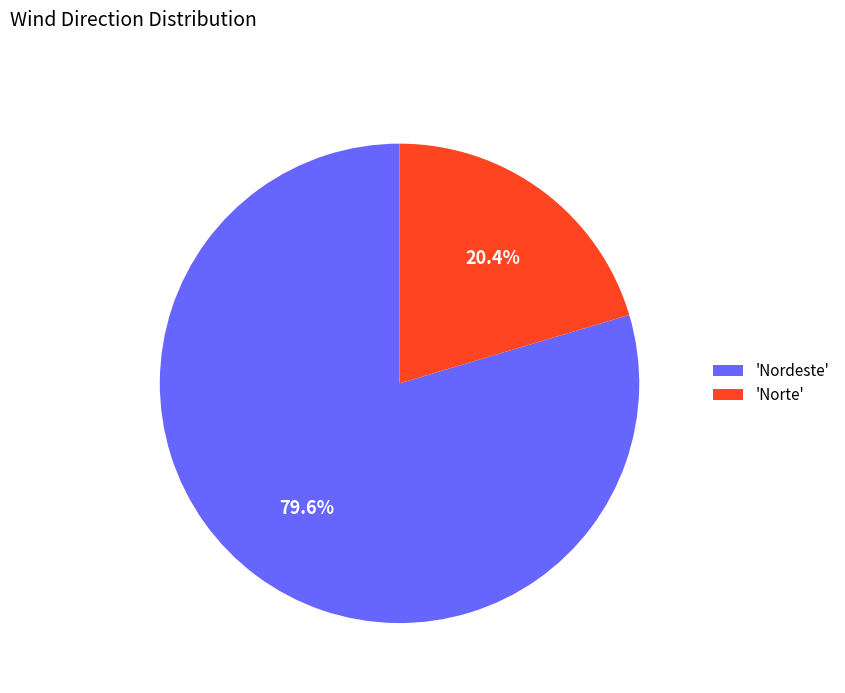

Approximately how many times larger is the value at 'Nordeste' compared to 'Norte'?

3.9